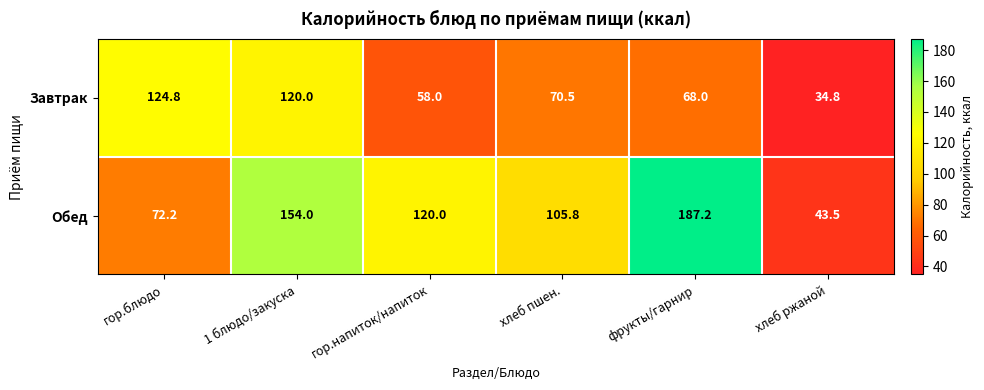

Which series has the widest spread of values?

Обед